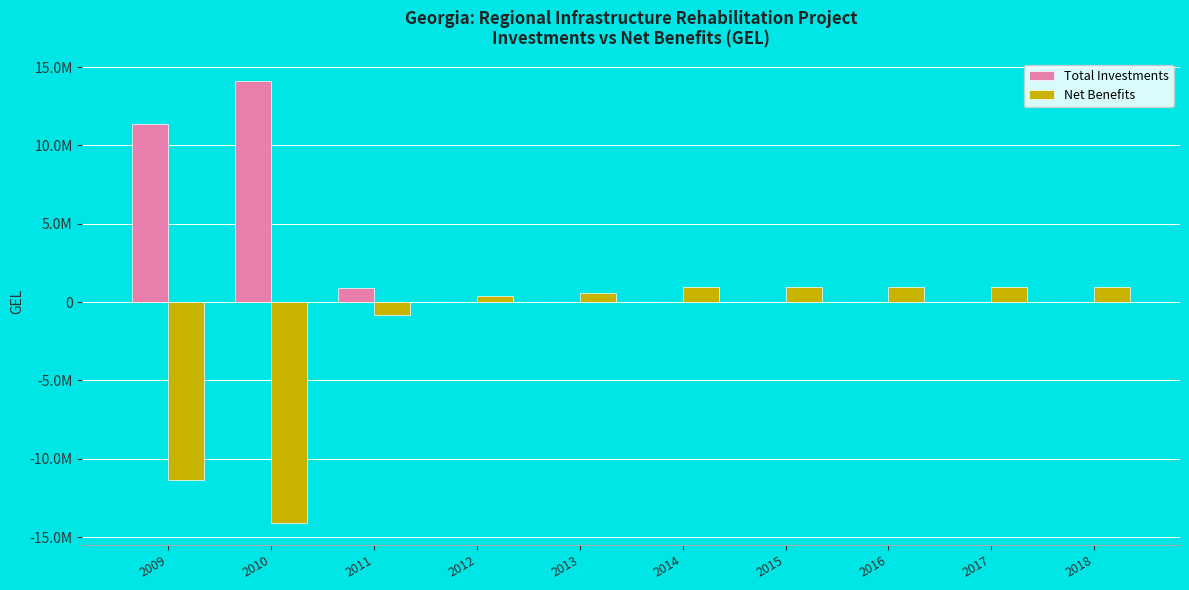

Reading right to left, extract all data points from this chart.

Total Investments: 0.0	0.0	0.0	0.0	0.0	0.0	0.0	929468.3	14127609.4	11348408.2
Net Benefits: 993641.4	993641.4	993641.4	993641.4	993641.4	569756.3	408102.8	-800544.7	-14095637.3	-11348408.2